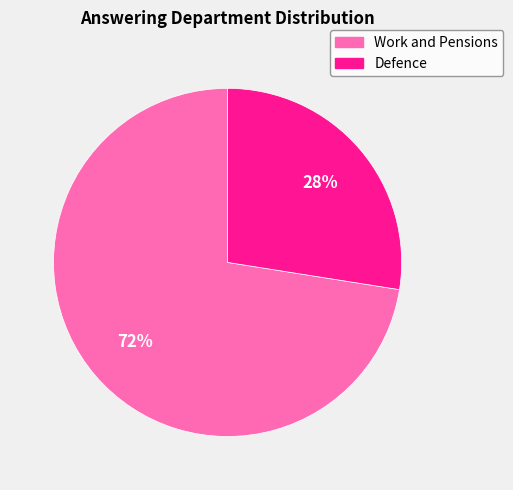

Do Defence and Work and Pensions together represent more than half of the pie?

Yes